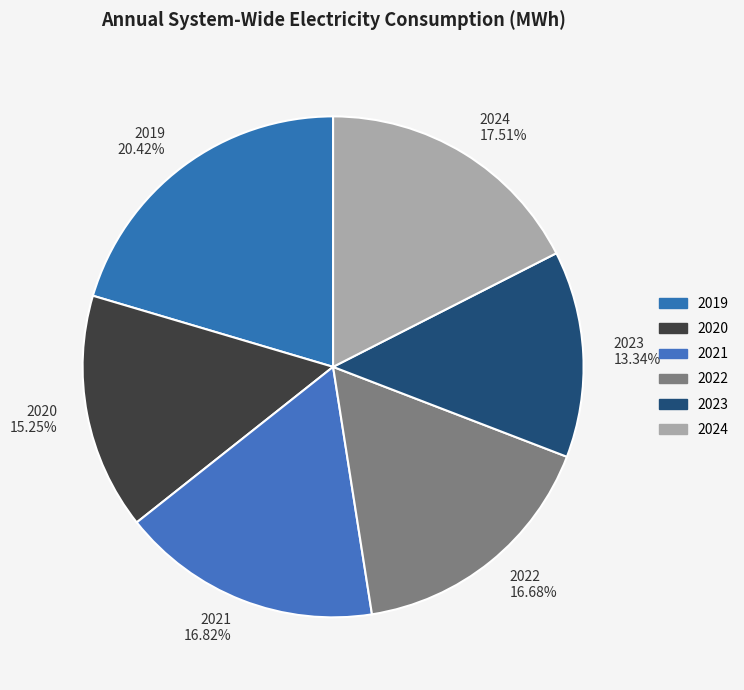

What percentage is NOT represented by 2020?

84.8%